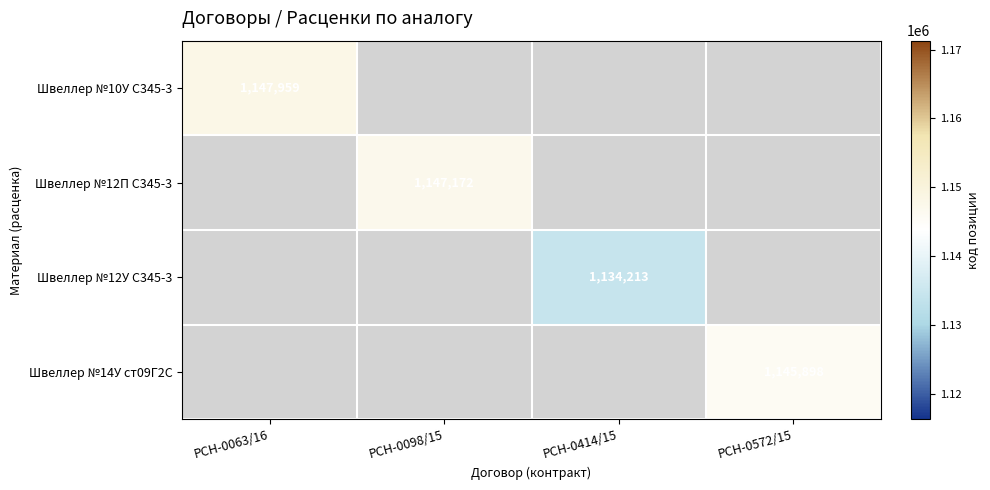

What is the greatest value displayed?

1147959.0